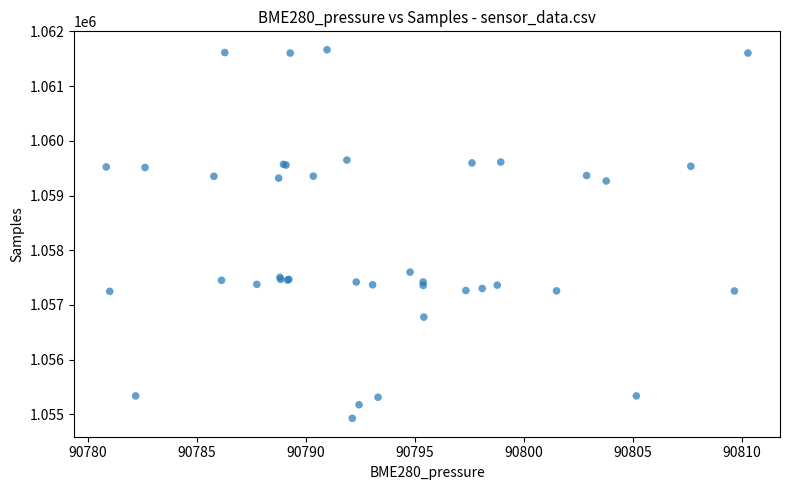

What Y value in the scatter plot is closest to 1058296?

1057600